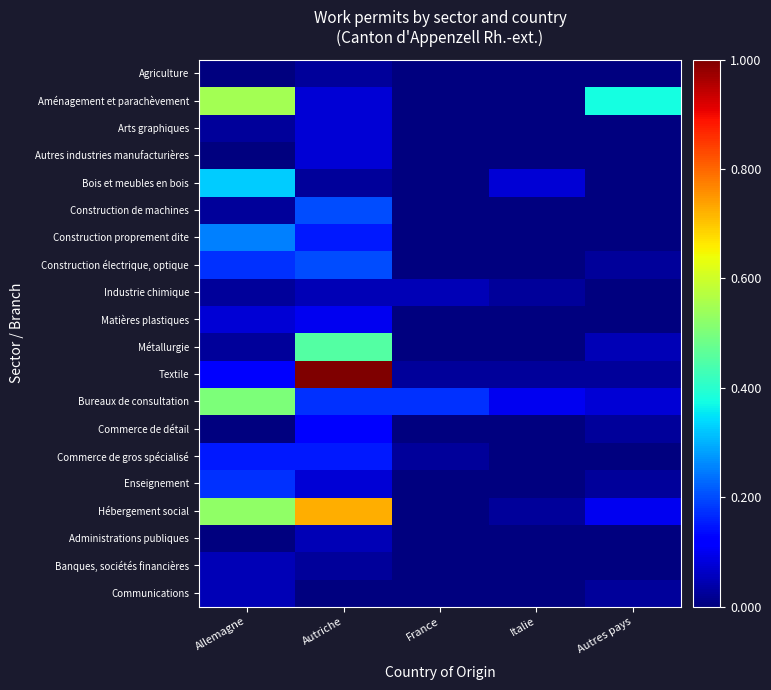

Reading left to right, transcribe all the data shown in this chart.

Agriculture: Allemagne=0.0	Autriche=0.0	France=0.0	Italie=0.0	Autres pays=0.0
Aménagement et parachèvement: Allemagne=0.6	Autriche=0.1	France=0.0	Italie=0.0	Autres pays=0.4
Arts graphiques: Allemagne=0.0	Autriche=0.1	France=0.0	Italie=0.0	Autres pays=0.0
Autres industries manufacturières: Allemagne=0.0	Autriche=0.1	France=0.0	Italie=0.0	Autres pays=0.0
Bois et meubles en bois: Allemagne=0.3	Autriche=0.0	France=0.0	Italie=0.1	Autres pays=0.0
Construction de machines: Allemagne=0.0	Autriche=0.2	France=0.0	Italie=0.0	Autres pays=0.0
Construction proprement dite: Allemagne=0.2	Autriche=0.1	France=0.0	Italie=0.0	Autres pays=0.0
Construction électrique, optique: Allemagne=0.2	Autriche=0.2	France=0.0	Italie=0.0	Autres pays=0.0
Industrie chimique: Allemagne=0.0	Autriche=0.1	France=0.1	Italie=0.0	Autres pays=0.0
Matières plastiques: Allemagne=0.1	Autriche=0.1	France=0.0	Italie=0.0	Autres pays=0.0
Métallurgie: Allemagne=0.0	Autriche=0.5	France=0.0	Italie=0.0	Autres pays=0.1
Textile: Allemagne=0.1	Autriche=1.0	France=0.0	Italie=0.0	Autres pays=0.0
Bureaux de consultation: Allemagne=0.5	Autriche=0.2	France=0.2	Italie=0.1	Autres pays=0.1
Commerce de détail: Allemagne=0.0	Autriche=0.1	France=0.0	Italie=0.0	Autres pays=0.0
Commerce de gros spécialisé: Allemagne=0.1	Autriche=0.1	France=0.0	Italie=0.0	Autres pays=0.0
Enseignement: Allemagne=0.2	Autriche=0.1	France=0.0	Italie=0.0	Autres pays=0.0
Hébergement social: Allemagne=0.5	Autriche=0.7	France=0.0	Italie=0.0	Autres pays=0.1
Administrations publiques: Allemagne=0.0	Autriche=0.1	France=0.0	Italie=0.0	Autres pays=0.0
Banques, sociétés financières: Allemagne=0.1	Autriche=0.0	France=0.0	Italie=0.0	Autres pays=0.0
Communications: Allemagne=0.1	Autriche=0.0	France=0.0	Italie=0.0	Autres pays=0.0